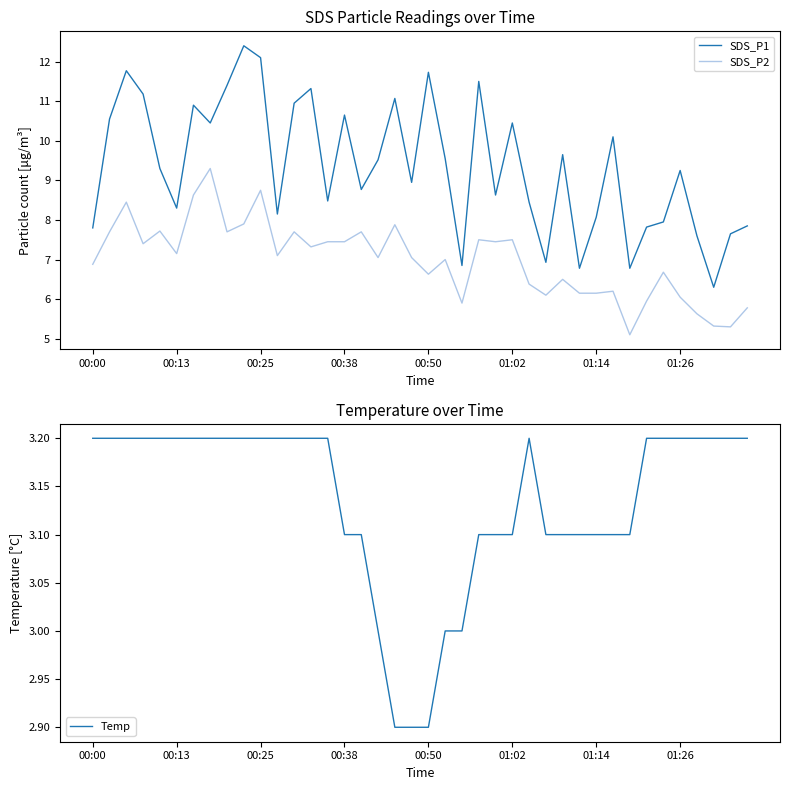

What is the minimum value for SDS_P1?

6.3